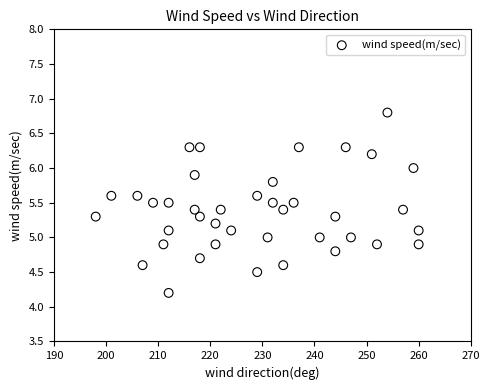

How many points are shown in the scatter plot?

40